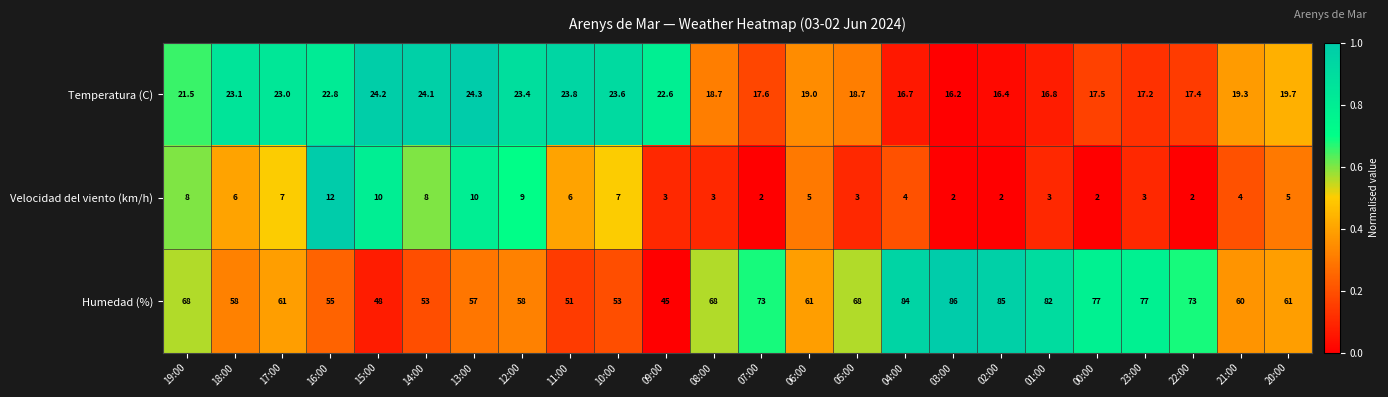

At which category is the sum across all series the highest?

04:00